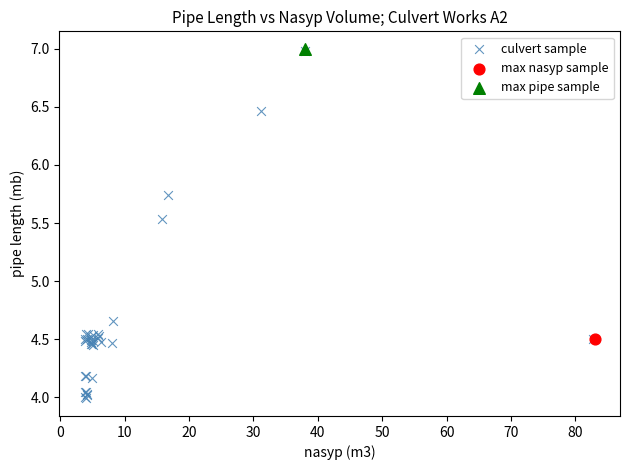

What are all the series names shown in the legend?

culvert sample, max nasyp sample, max pipe sample